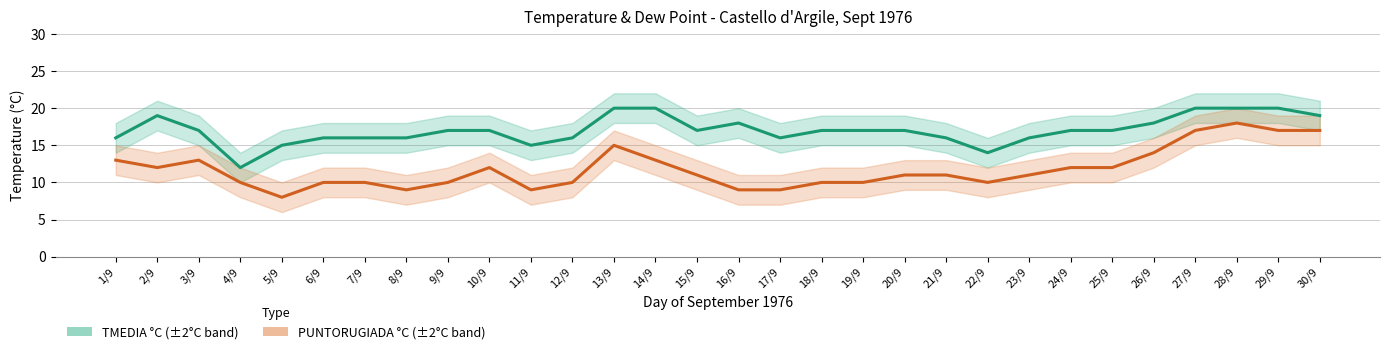

What is the label of the 2nd point from the right?

29/9